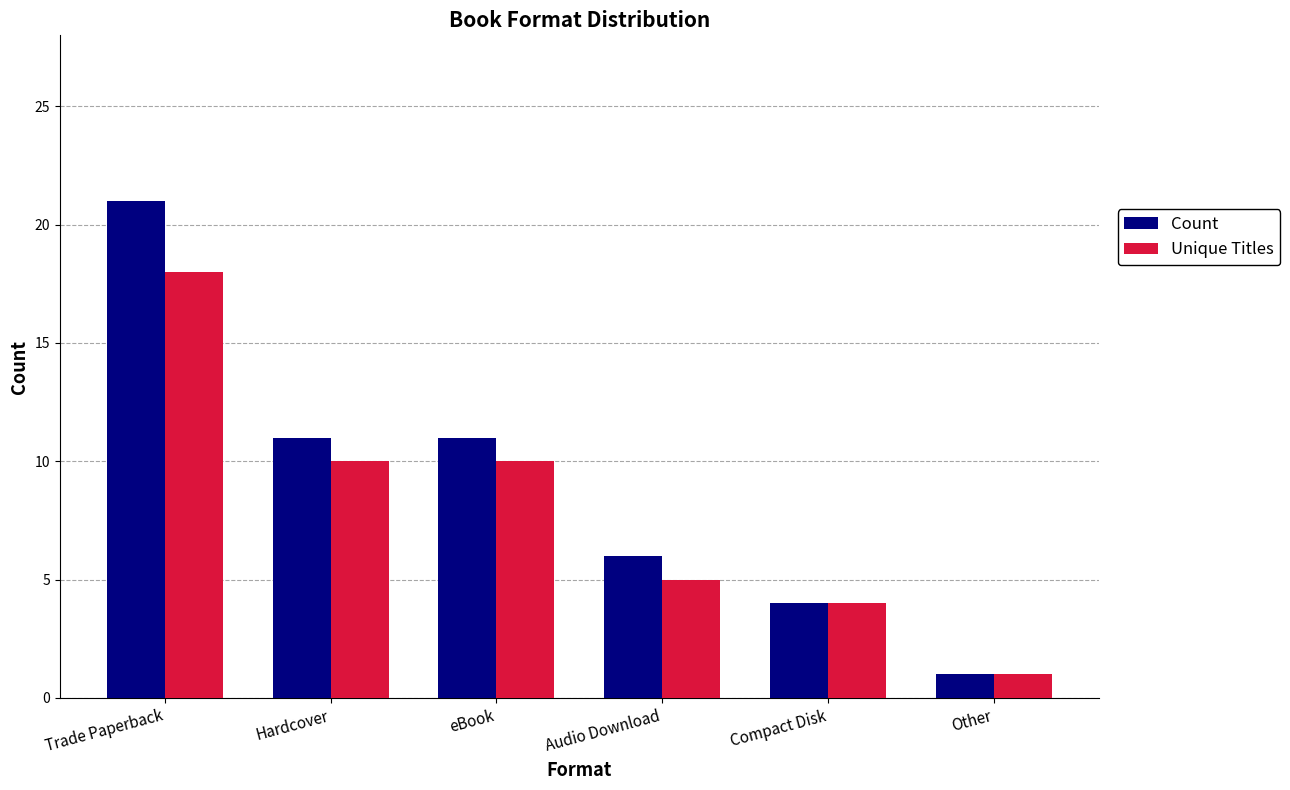

What is the value of the Unique Titles bar at the 5th from the left?

4